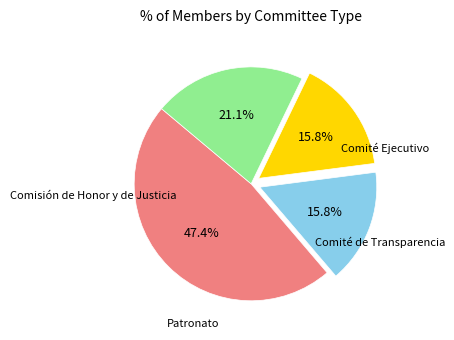

Is there any slice that represents more than half of the pie?

No